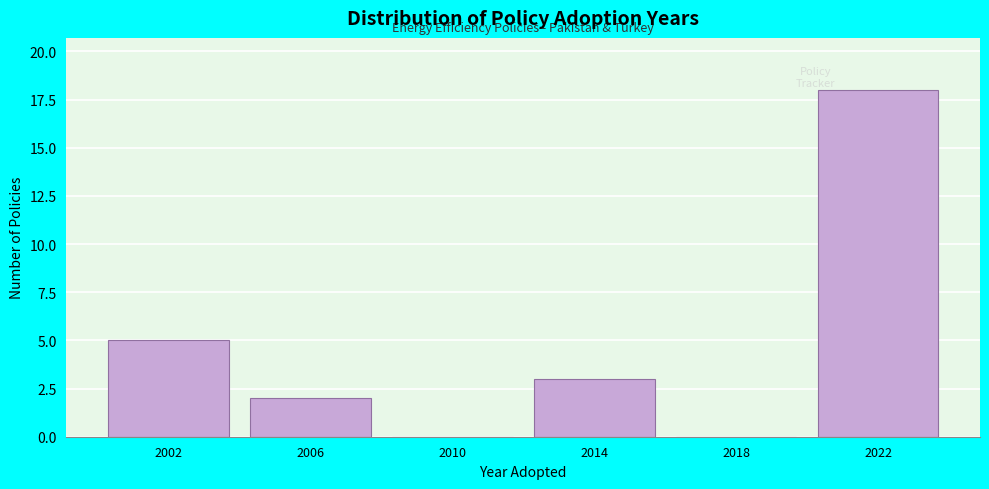

Reading right to left, transcribe all the data shown in this chart.

2022=18	2018=0	2014=3	2010=0	2006=2	2002=5